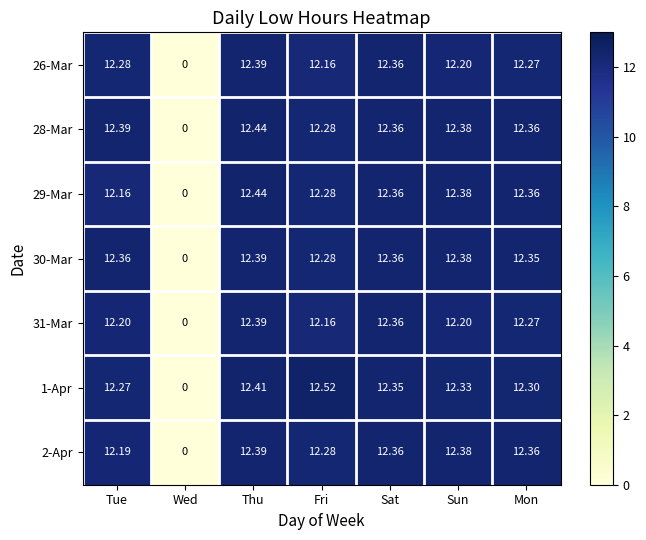

Rank the categories by 26-Mar value from highest to lowest.

Thu, Sat, Tue, Mon, Sun, Fri, Wed